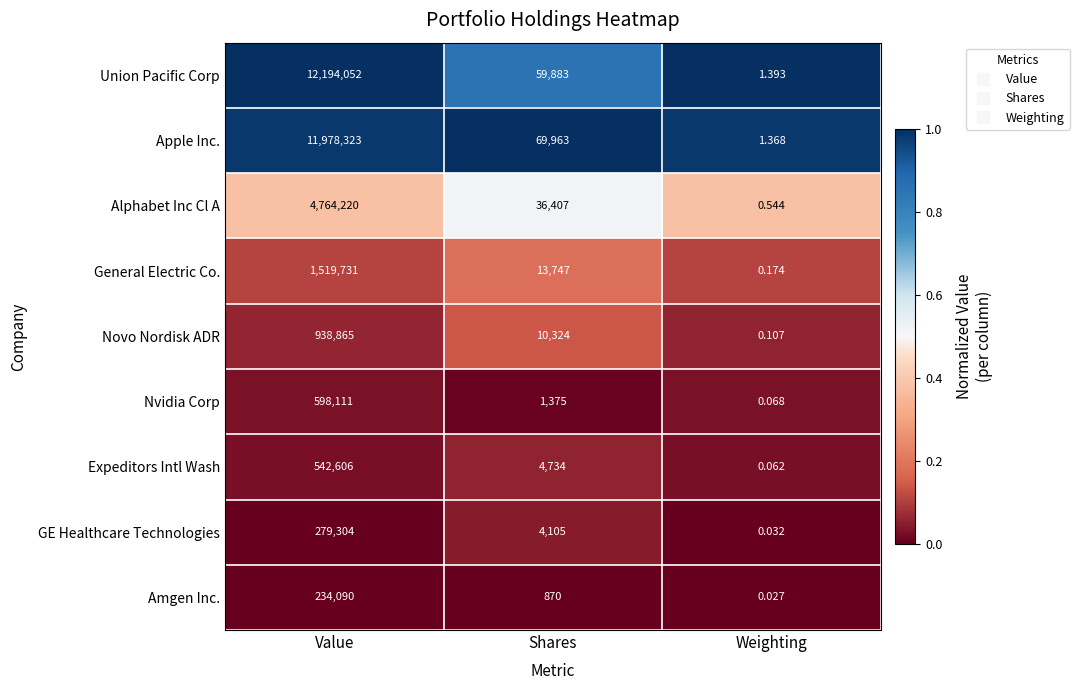

Where does the General Electric Co. series first go above 13747?

Value